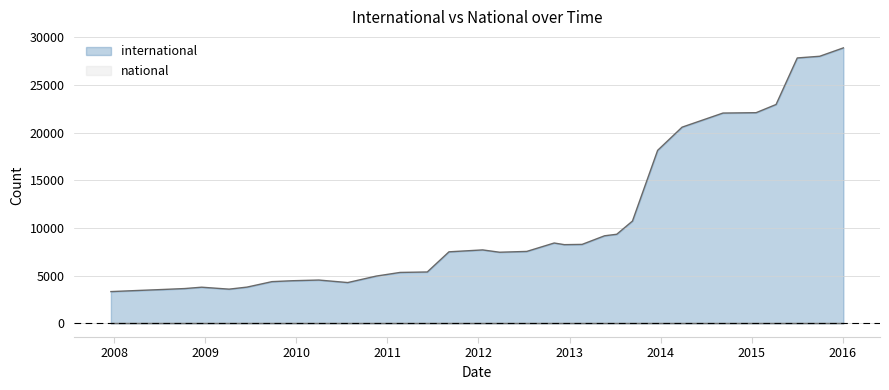

Which series has the largest range (max minus min)?

international